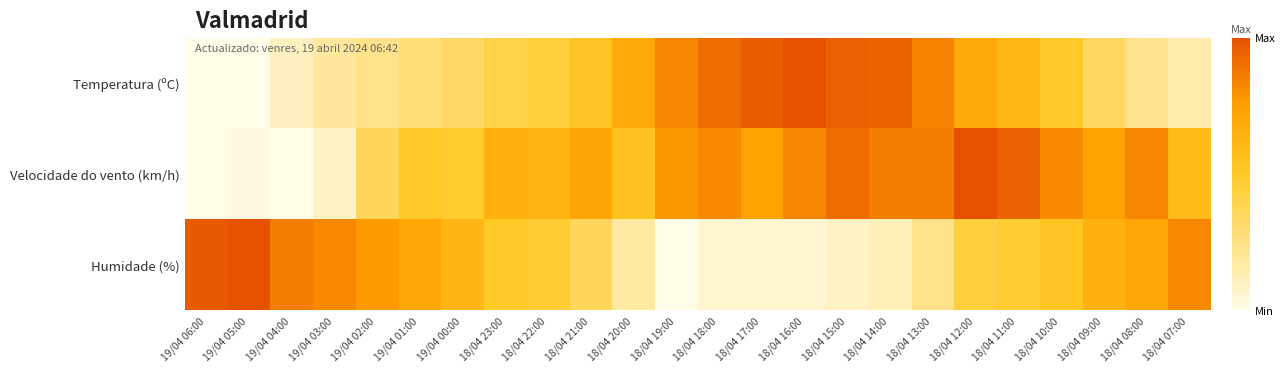

Which has a higher value, 18/04 15:00 or 18/04 20:00?

18/04 15:00